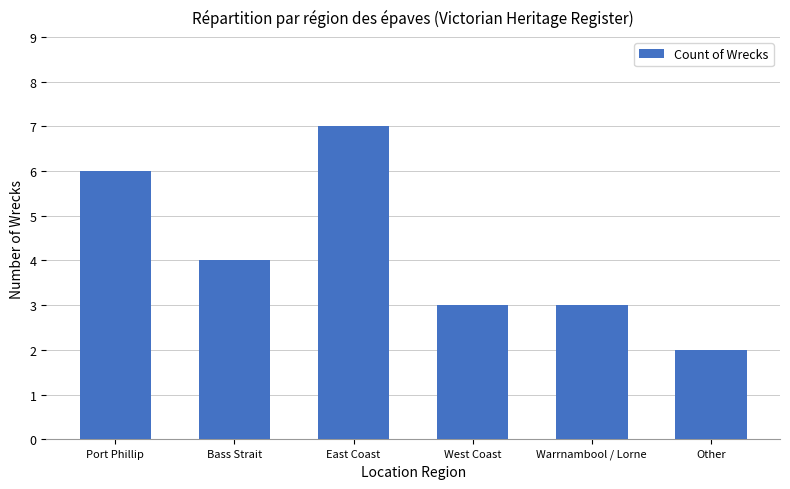

Are the bars grouped side by side (vs. stacked)?

No